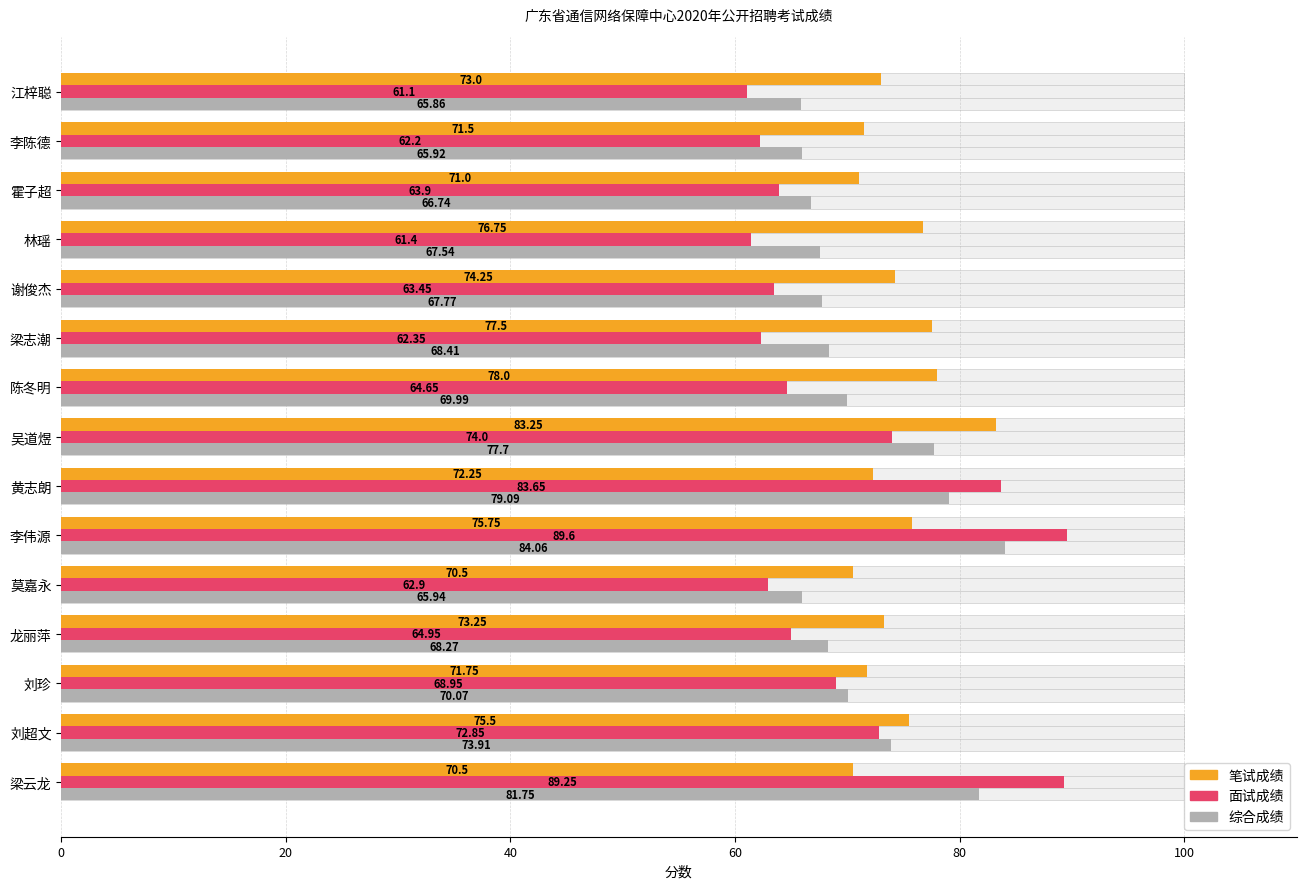

List the series in order of their overall mean, lowest first.

面试成绩, 综合成绩, 笔试成绩